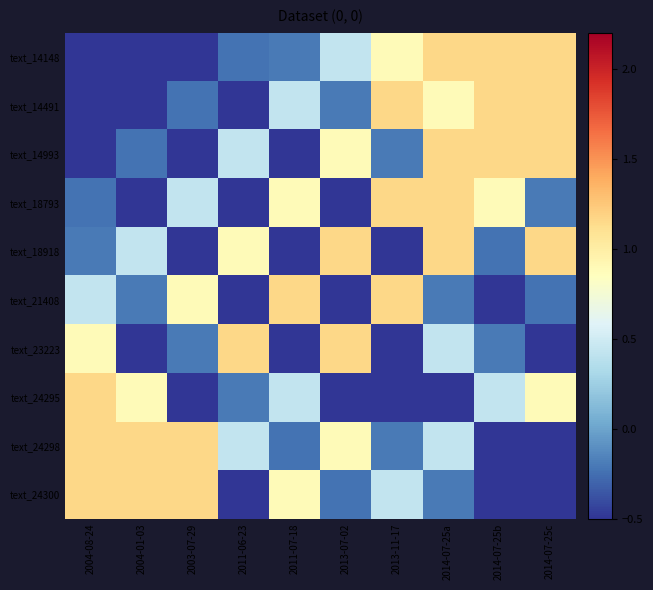

List the series in order of their peak value, lowest first.

text_24295, text_21408, text_23223, text_14148, text_14491, text_14993, text_18793, text_18918, text_24298, text_24300